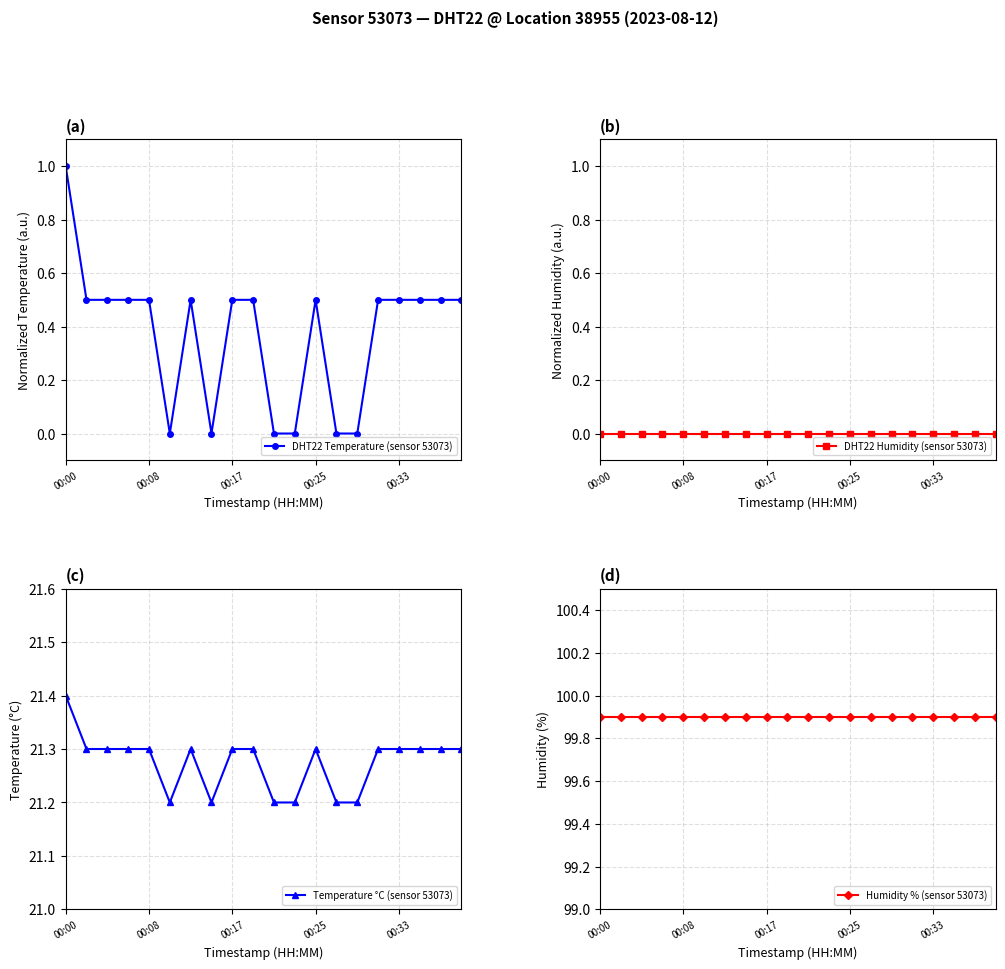

True or false: DHT22 Temperature (sensor 53073) and Humidity % (sensor 53073) cross at least once.

False